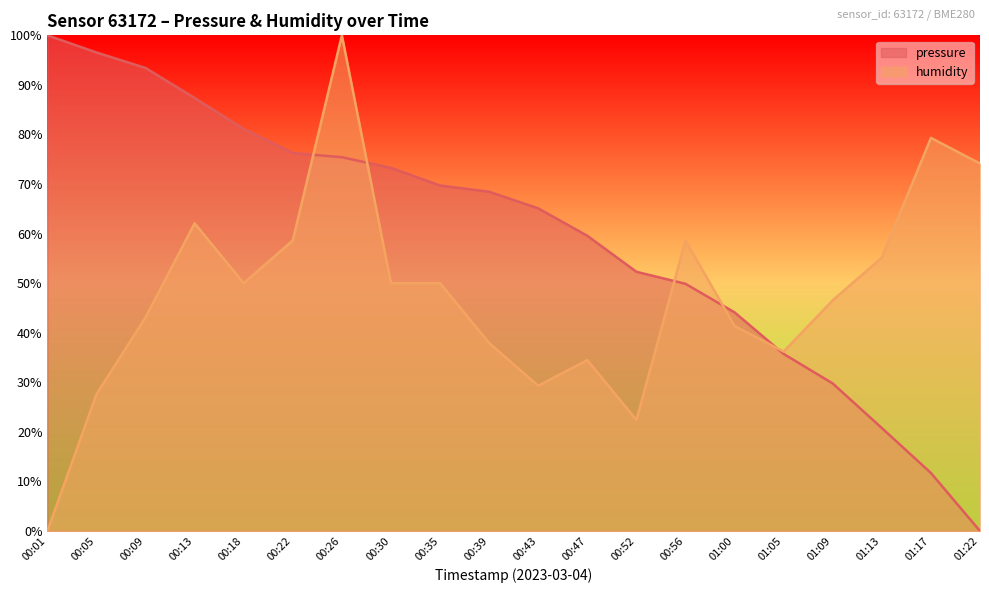

The value of humidity at 01:22 is 98.6. True or false?

False